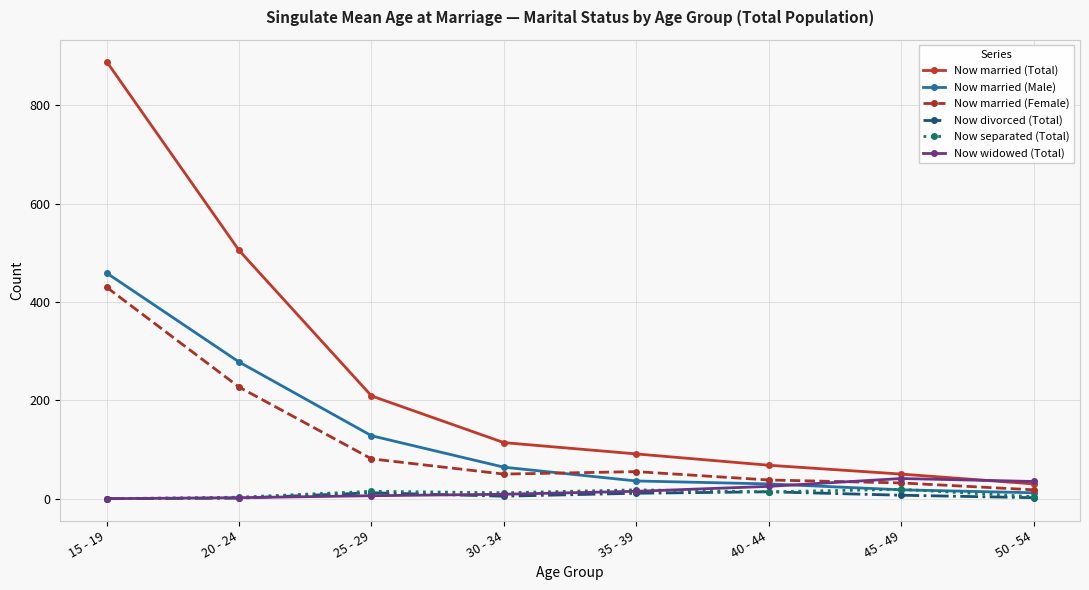

True or false: Now married (Female) and Now married (Male) cross at least once.

True